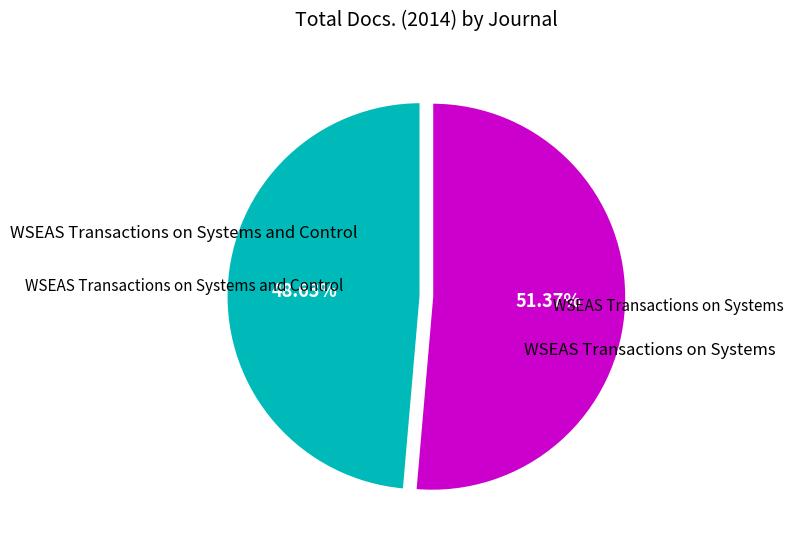

Count the number of slices in the pie.

2